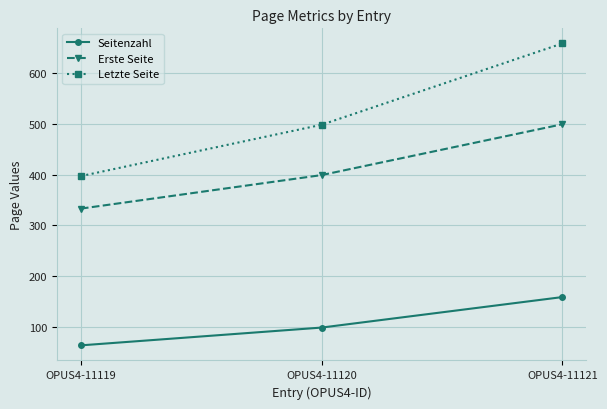

At how many categories does at least one series exceed 505?

1